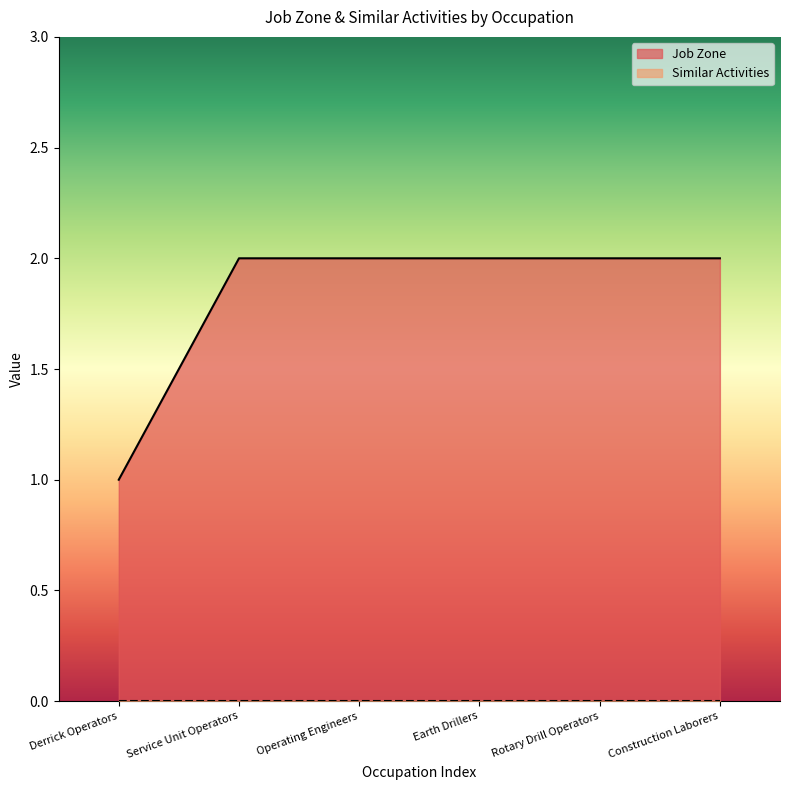

What is the maximum value shown in the chart?

2